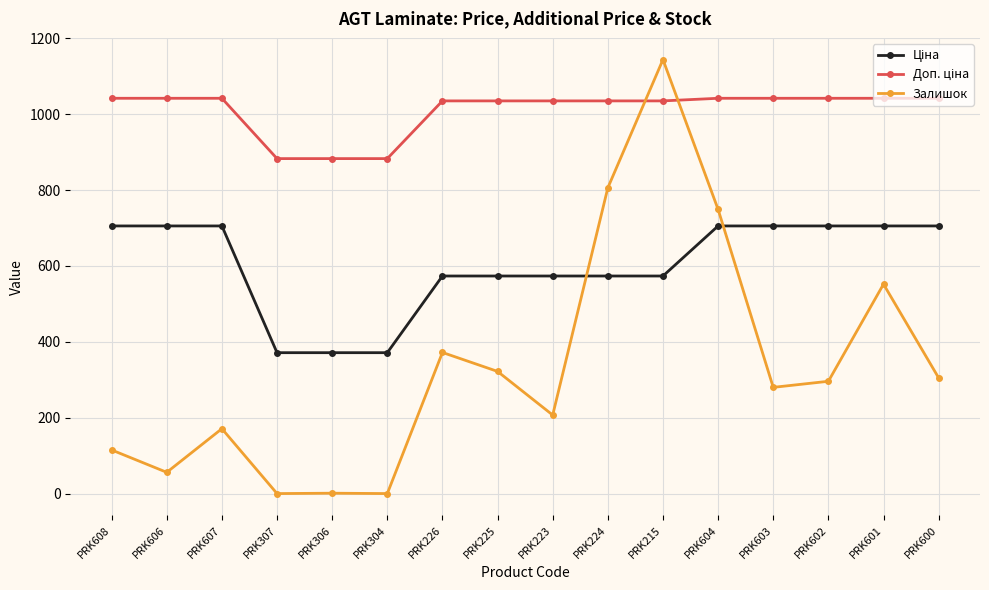

What is the value of the Залишок point at the 10th from the left?

806.0